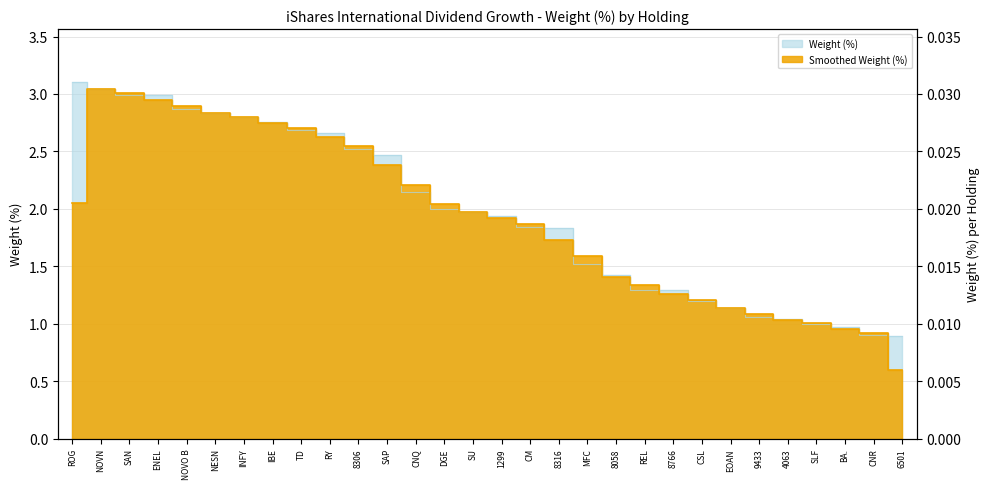

Reading right to left, list all the values displayed in this chart.

0.9	0.9	1.0	1.0	1.0	1.1	1.1	1.2	1.3	1.3	1.4	1.5	1.8	1.8	1.9	2.0	2.0	2.1	2.5	2.5	2.7	2.7	2.8	2.8	2.8	2.9	3.0	3.0	3.0	3.1